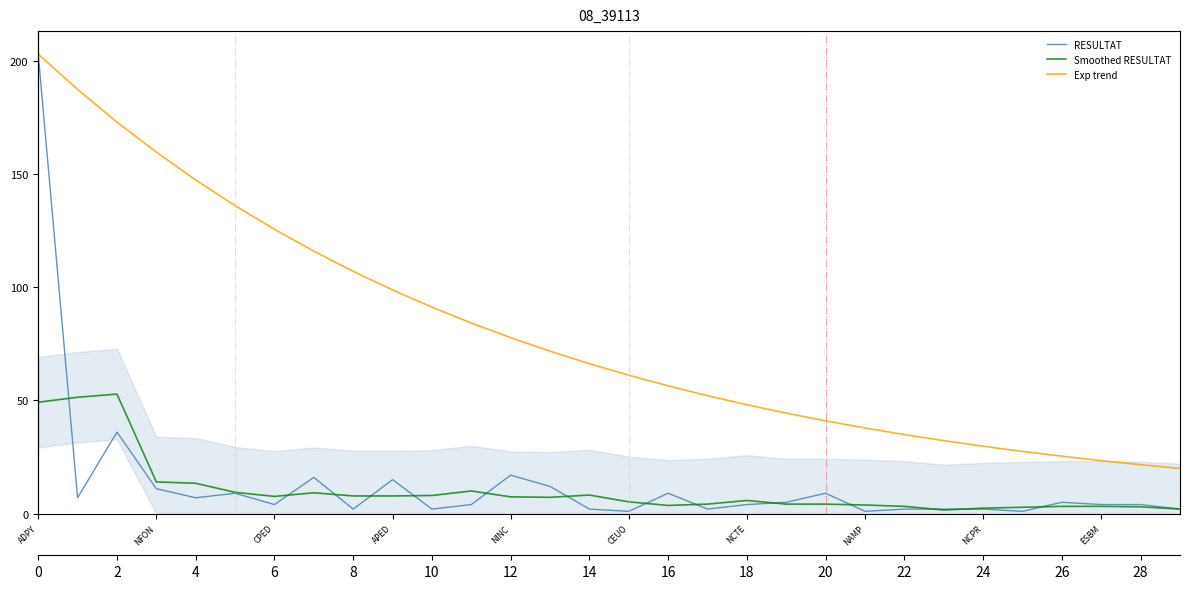

Between 11 and NAMP, which is larger?

NAMP